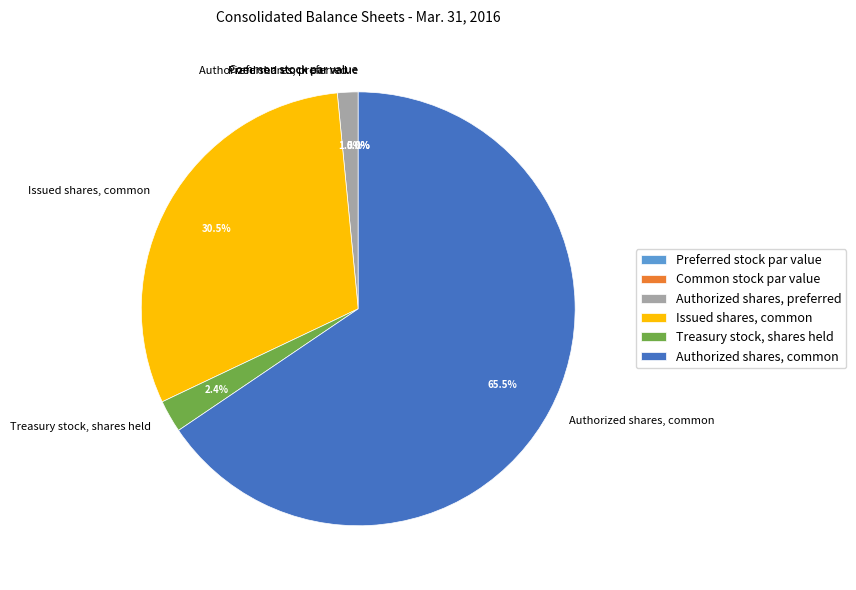

What is the change in value from Preferred stock par value to Issued shares, common?

+3957135.0